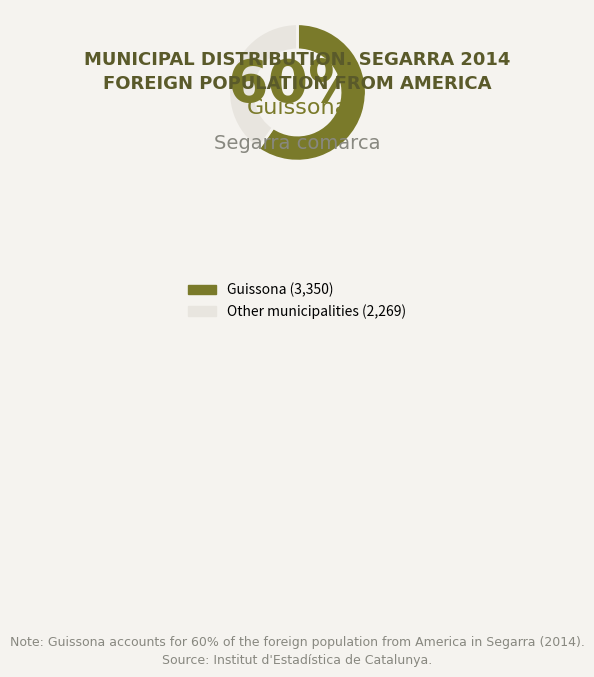

Is there a majority slice in this chart?

Yes